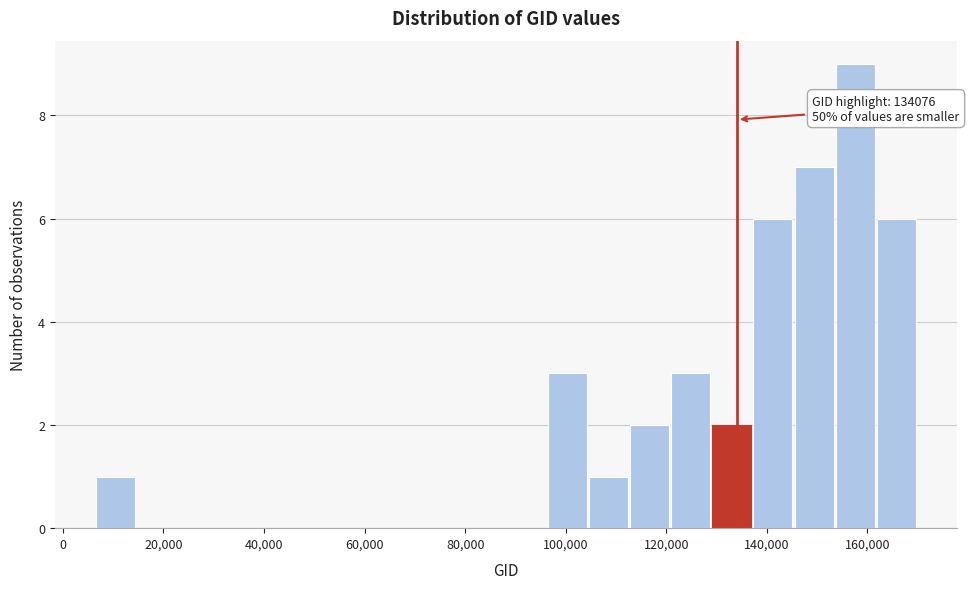

Over which range of the x-axis is the bar tallest?

154000 to 162000